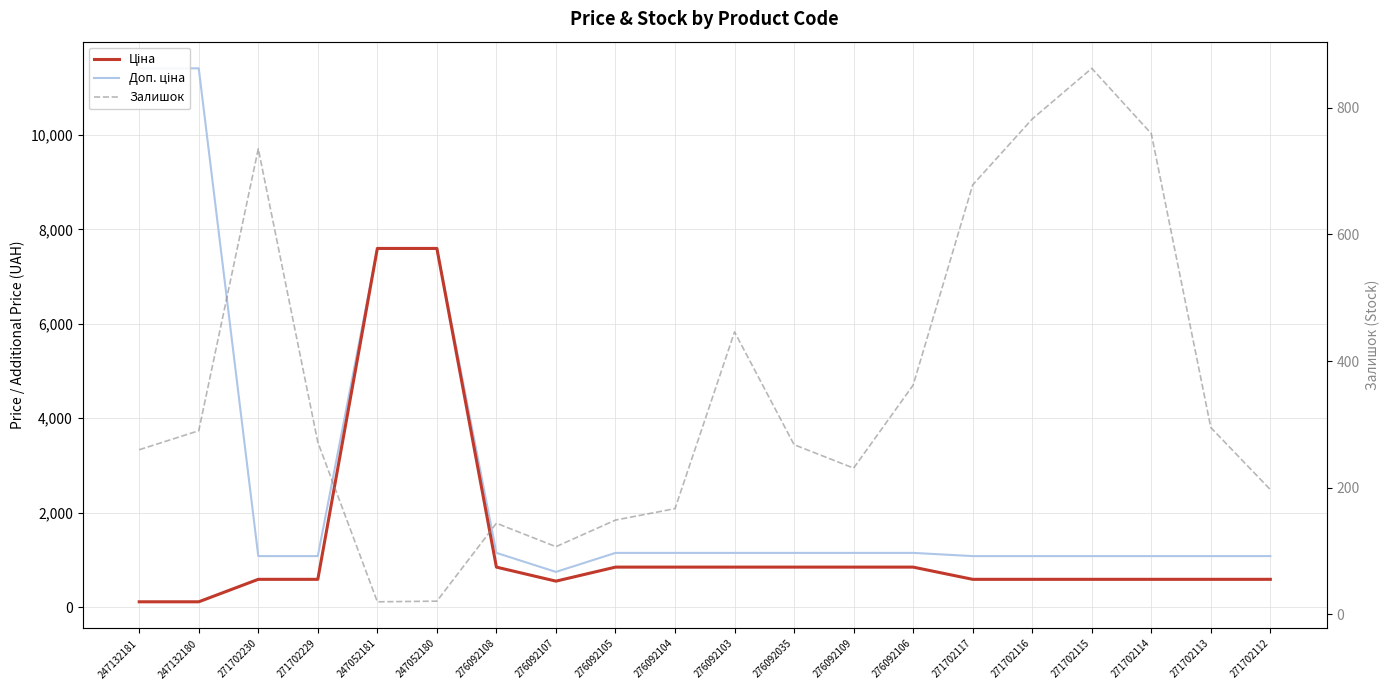

The Ціна series shows 998.0 at 271702113. True or false?

False